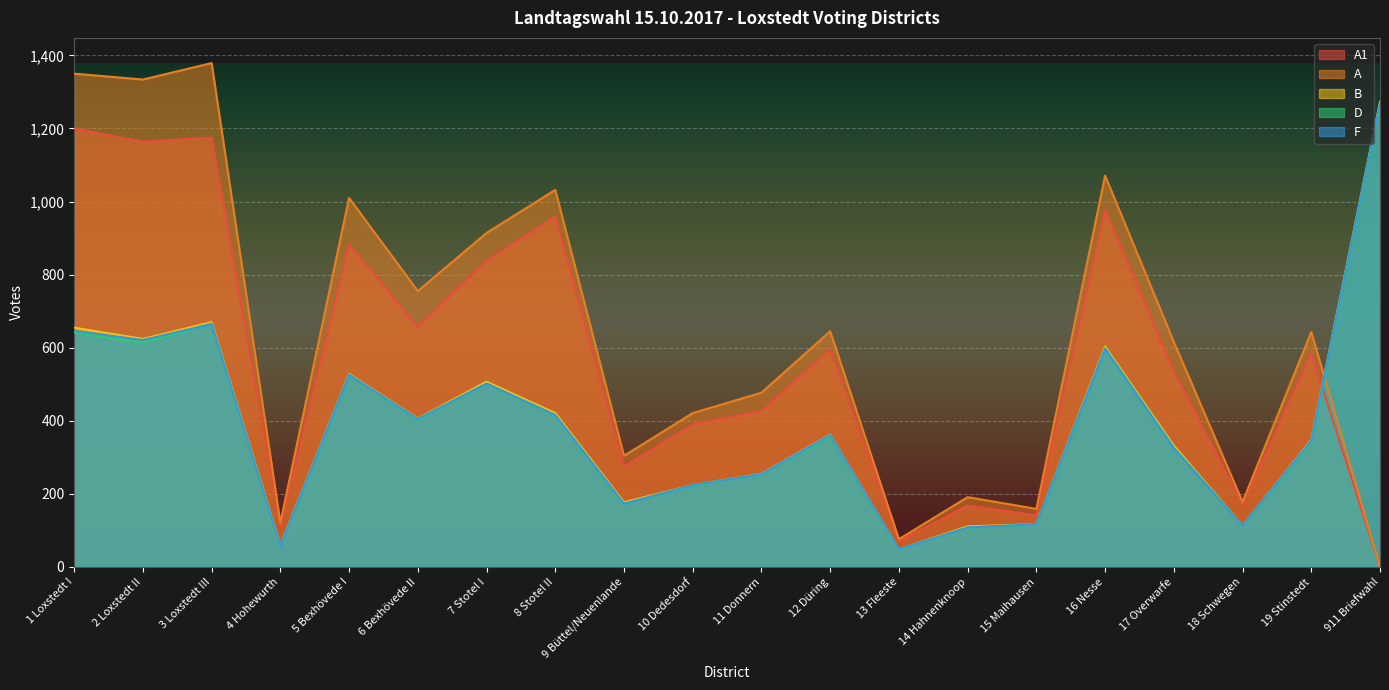

True or false: D and A intersect in this chart.

True